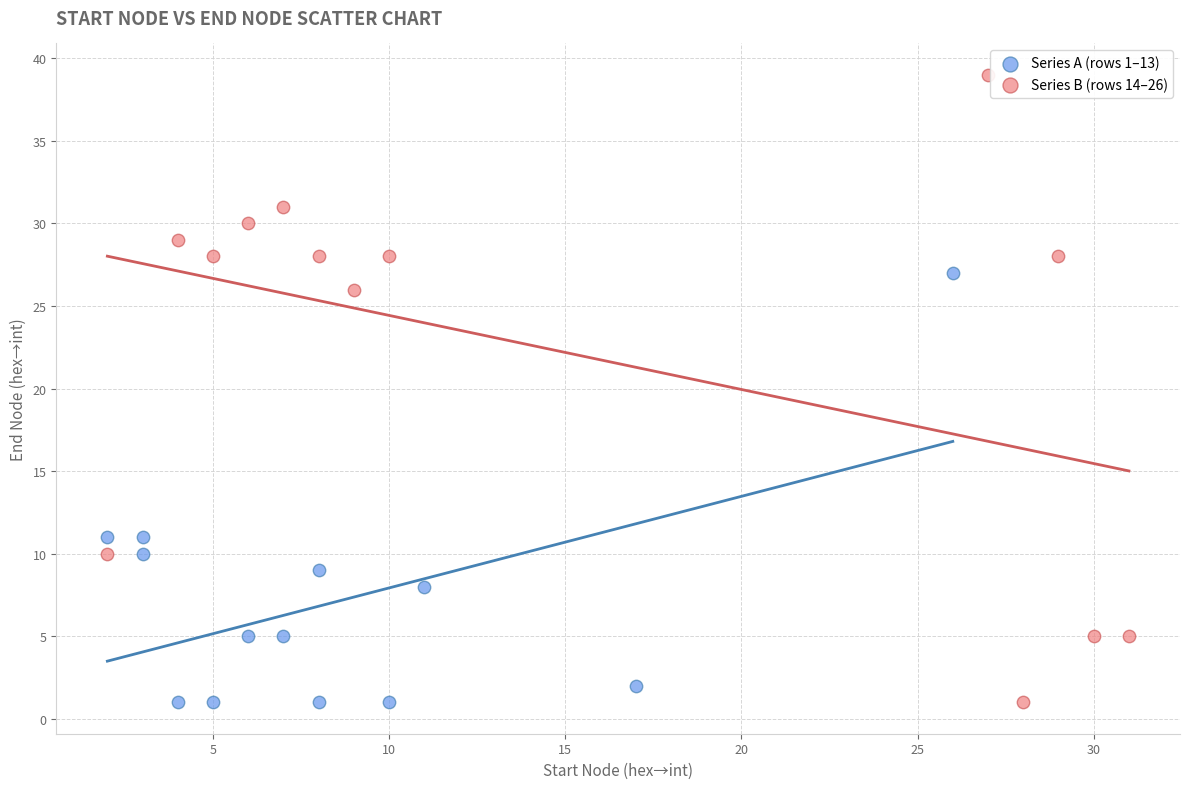

Which series reaches the maximum Y coordinate?

Series B (rows 14–26)